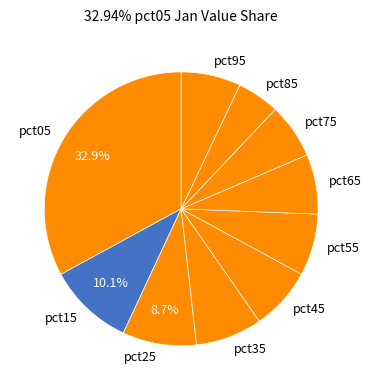

How many slices are in this pie chart?

10